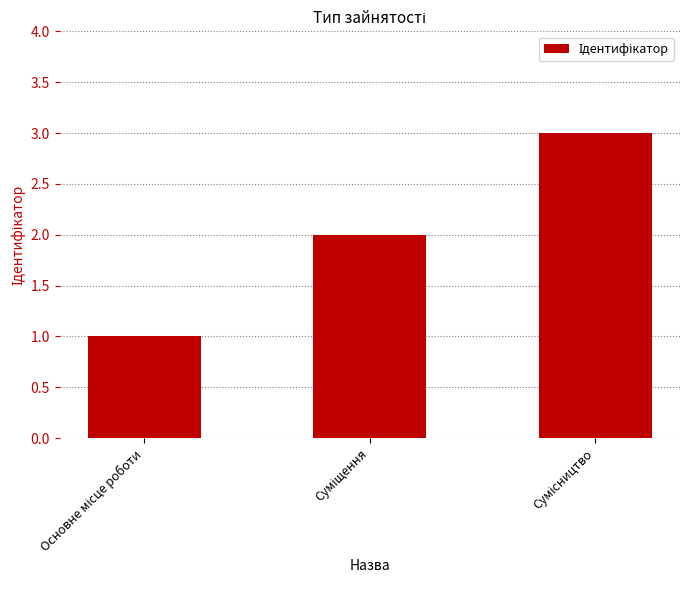

What is the sum of all values?

6